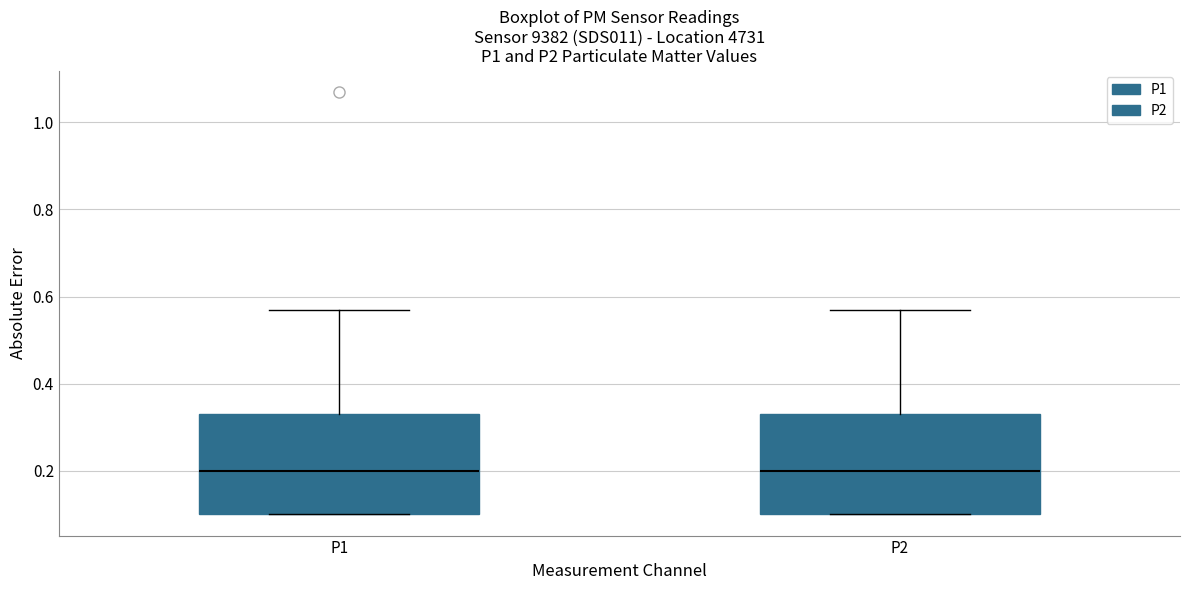

Where does the median line of the box for P1 sit on the y-axis? The values are not printed on the chart, so give them approximately, as read against the axis.

0.20